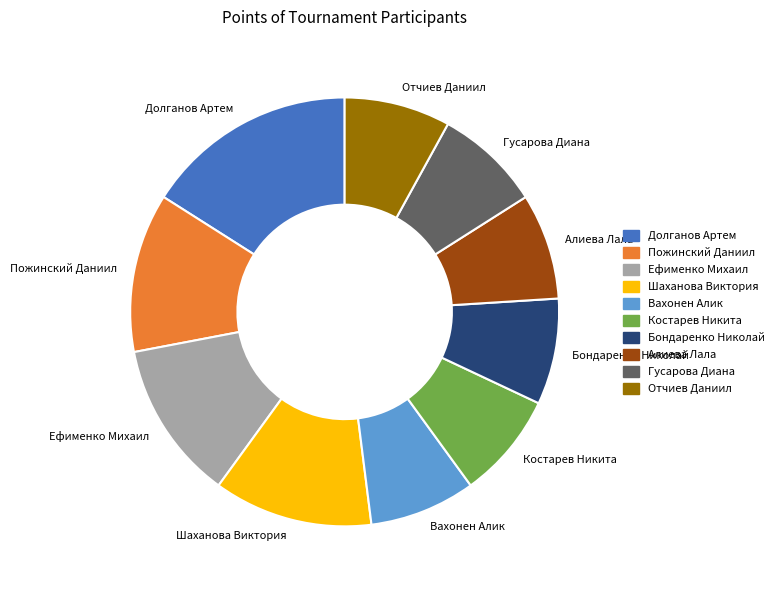

Approximately how many times larger is the value at Костарев Никита compared to Пожинский Даниил?

0.7